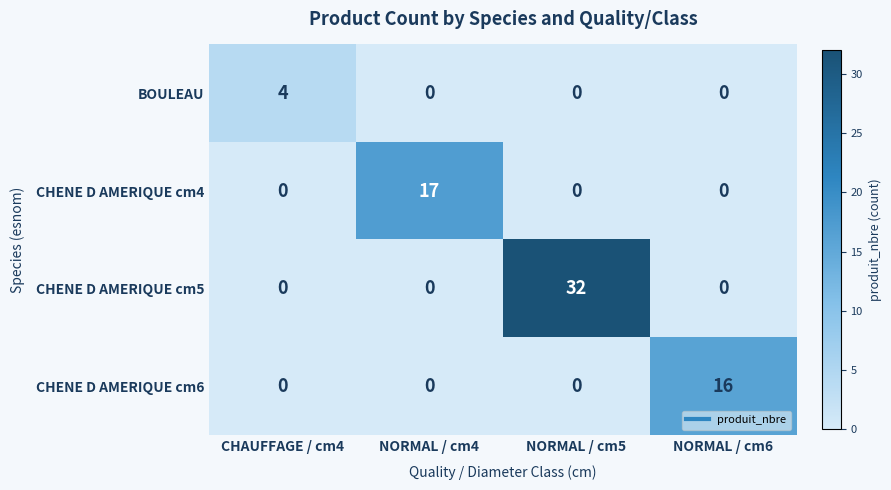

What is the difference between the highest and lowest values at CHAUFFAGE / cm4?

4